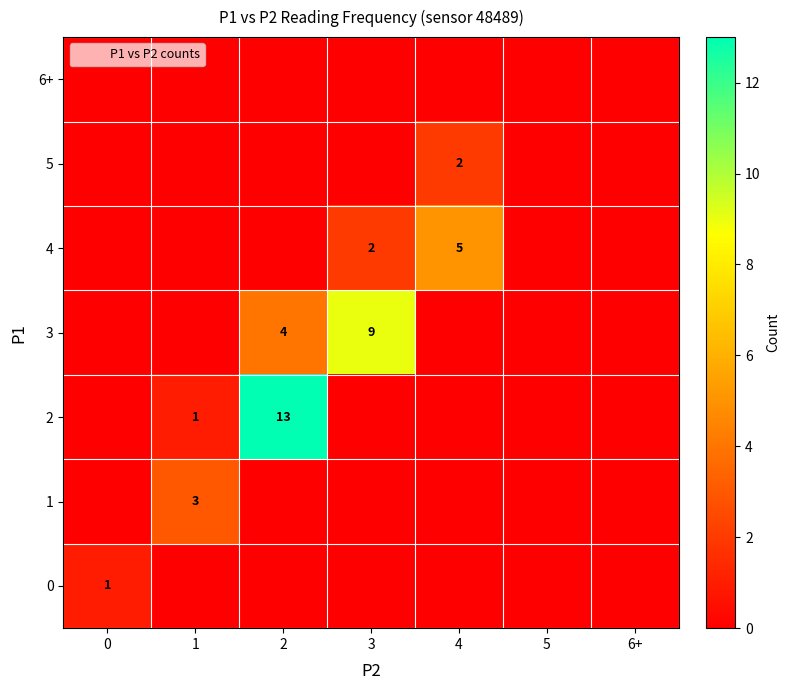

True or false: 1 has a value of 0 at 5.

True